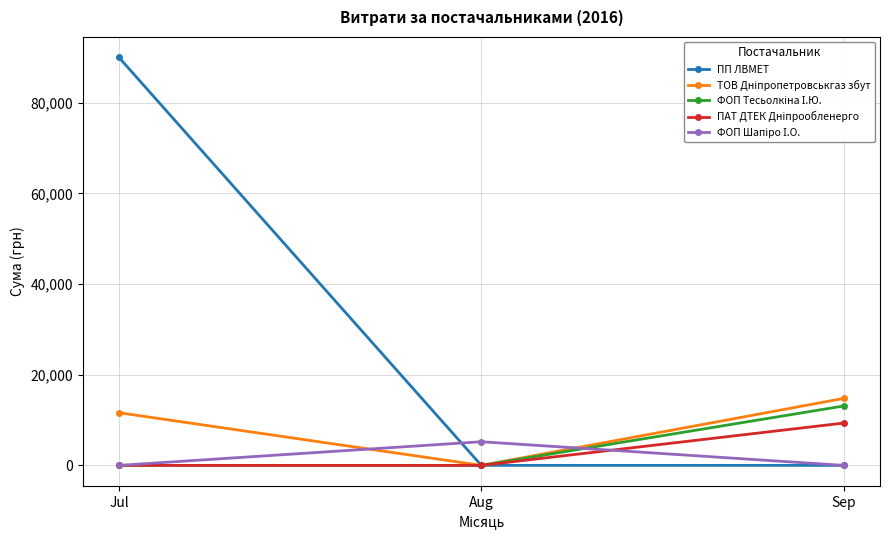

Between Jul and Aug, which series saw the biggest shift?

ПП ЛВМЕТ